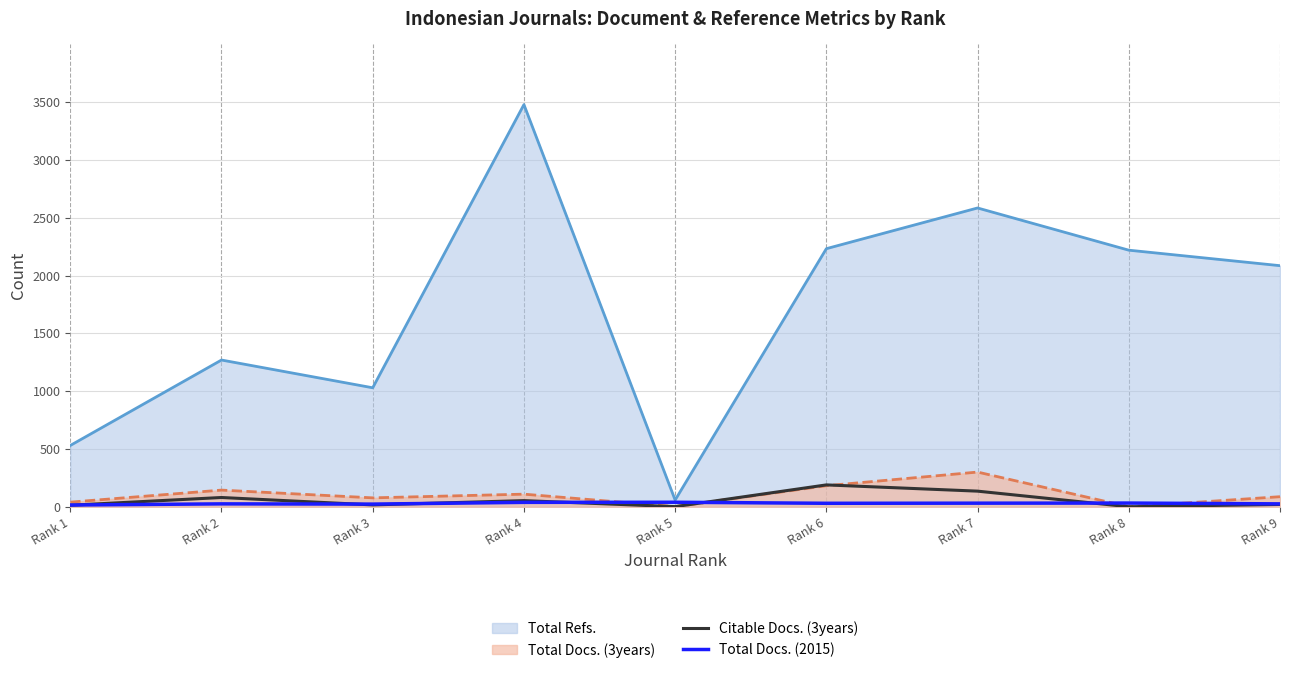

At which category is the sum across all series the highest?

Rank 6